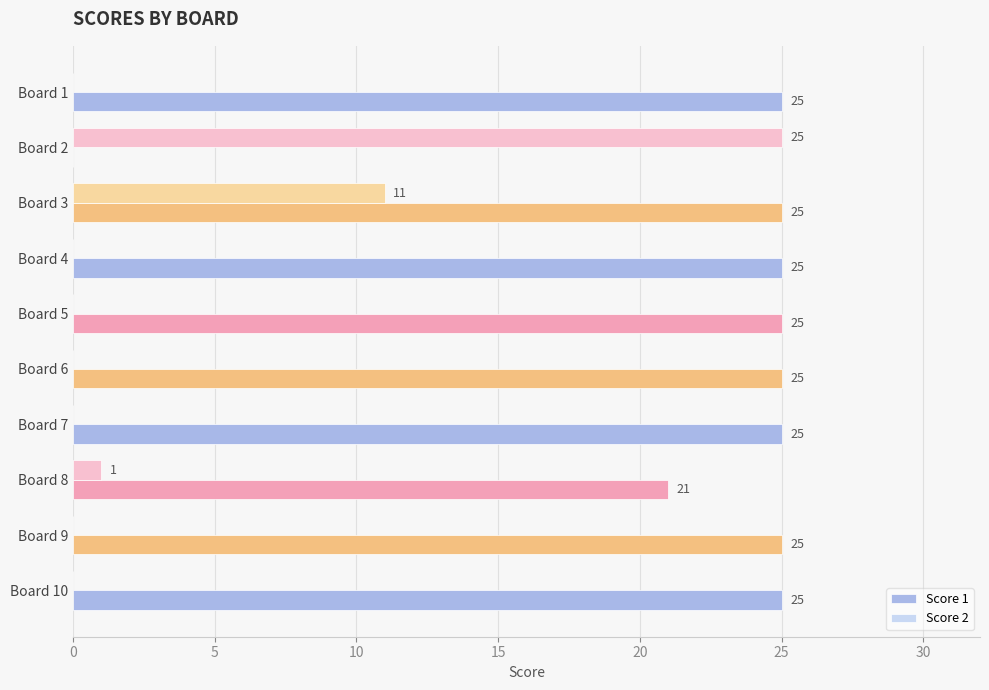

The Score 1 series shows 6 at Board 3. True or false?

False